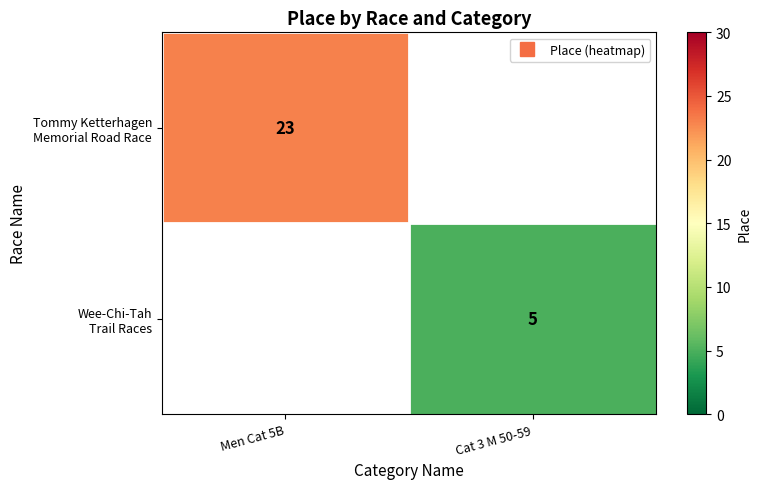

List the labels in order of Tommy Ketterhagen Memorial Road Race value, largest first.

Men Cat 5B, Cat 3 M 50-59